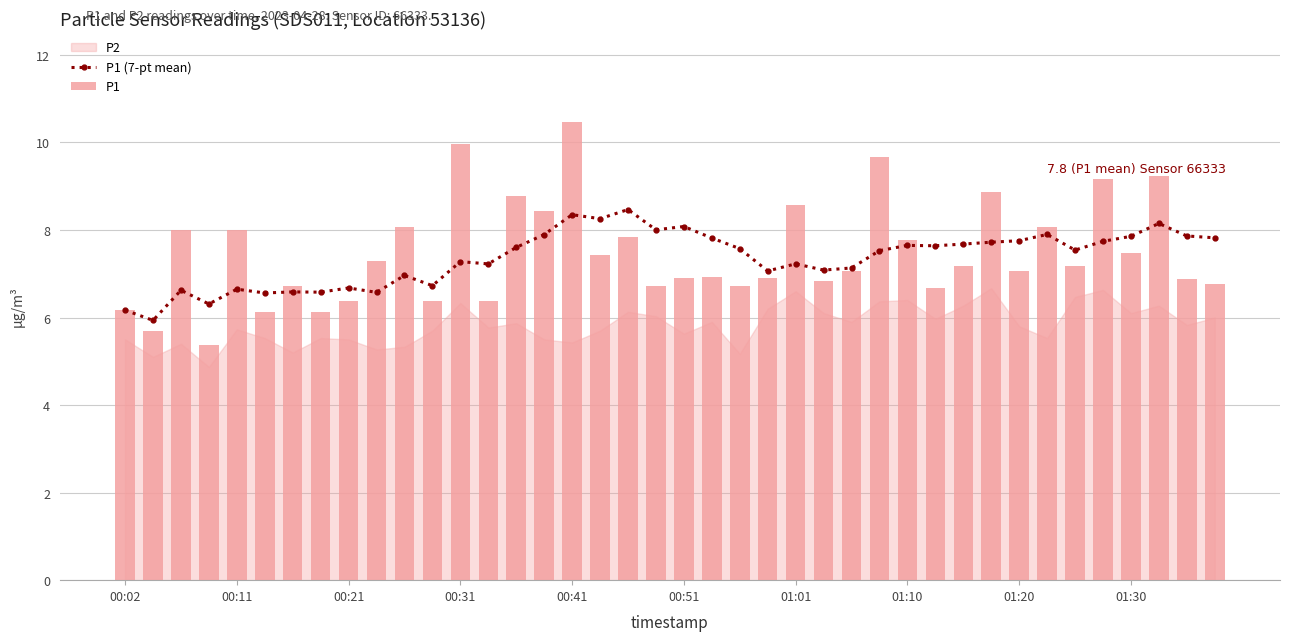

What is the minimum value for P1 (7-pt mean)?

5.9